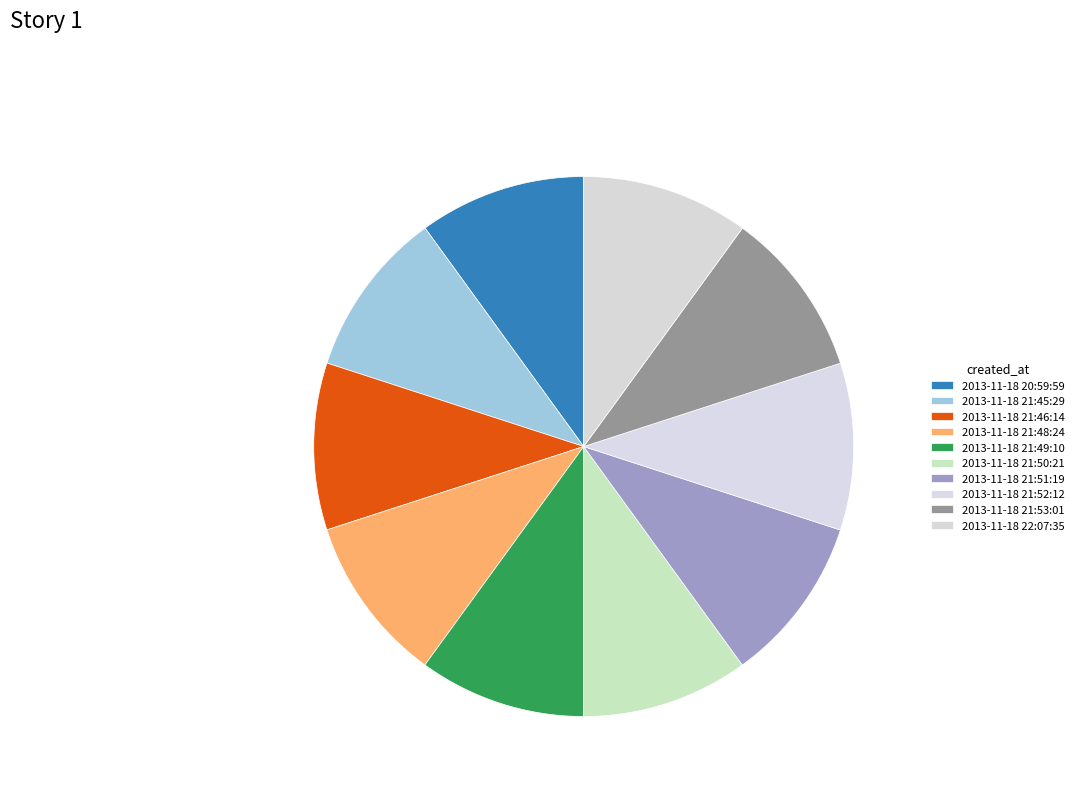

Which slice is the largest?

2013-11-18 22:07:35